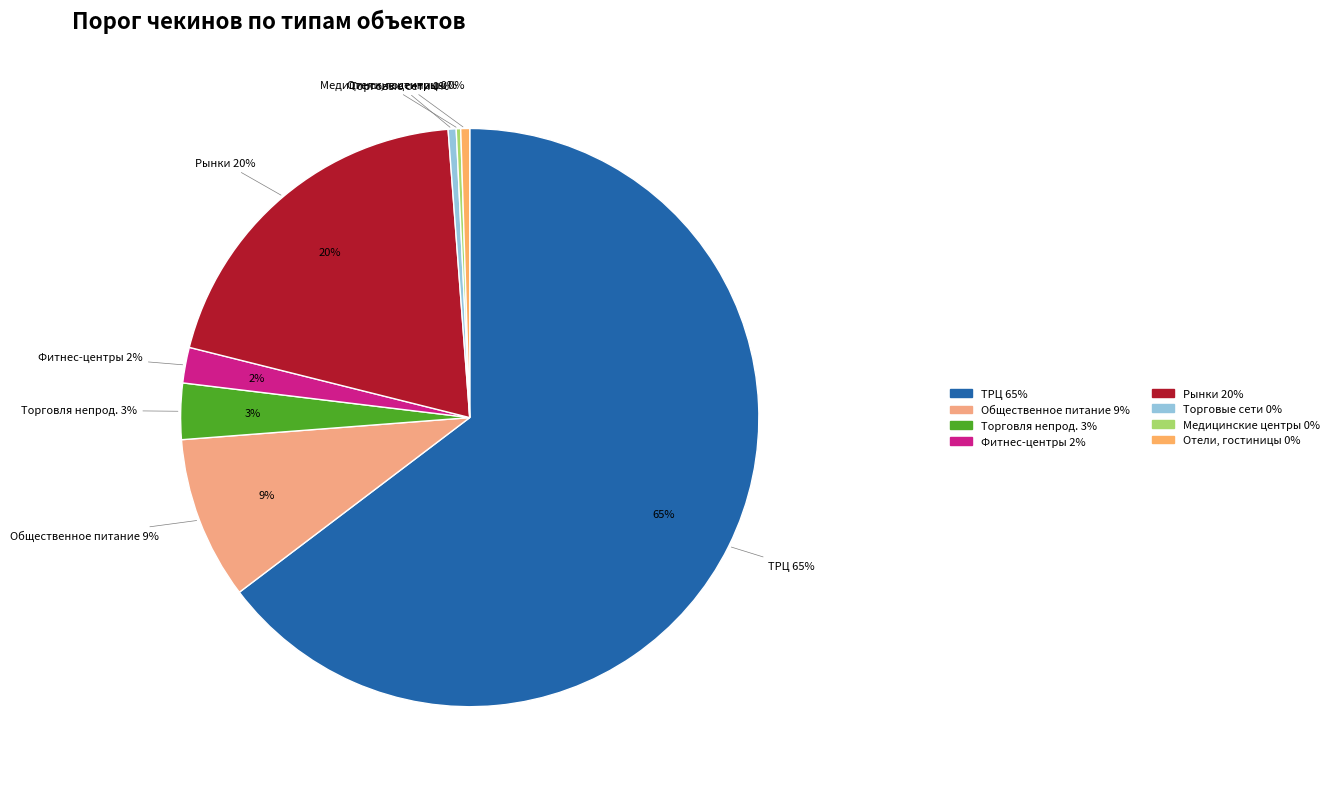

What is the ratio of the value at Рынки (крытые и открытые) to the value at Торговля непродовольственная?

6.3